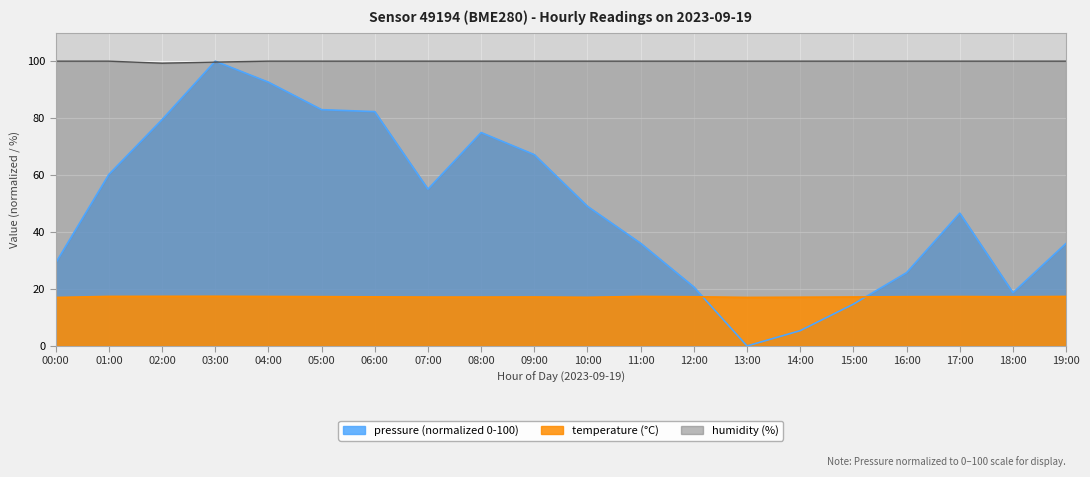

What are all the series names shown in the legend?

pressure, temperature, humidity